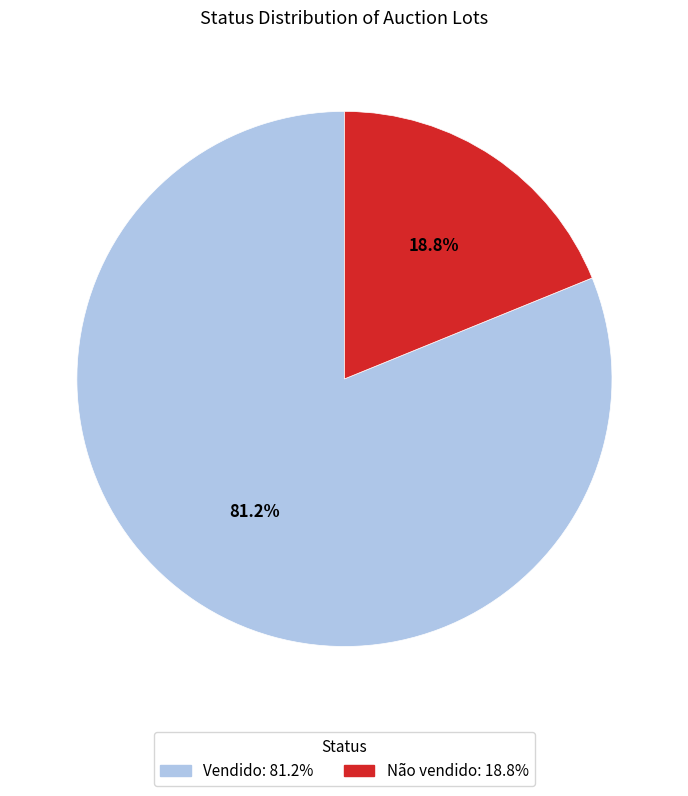

Count the number of slices in the pie.

2